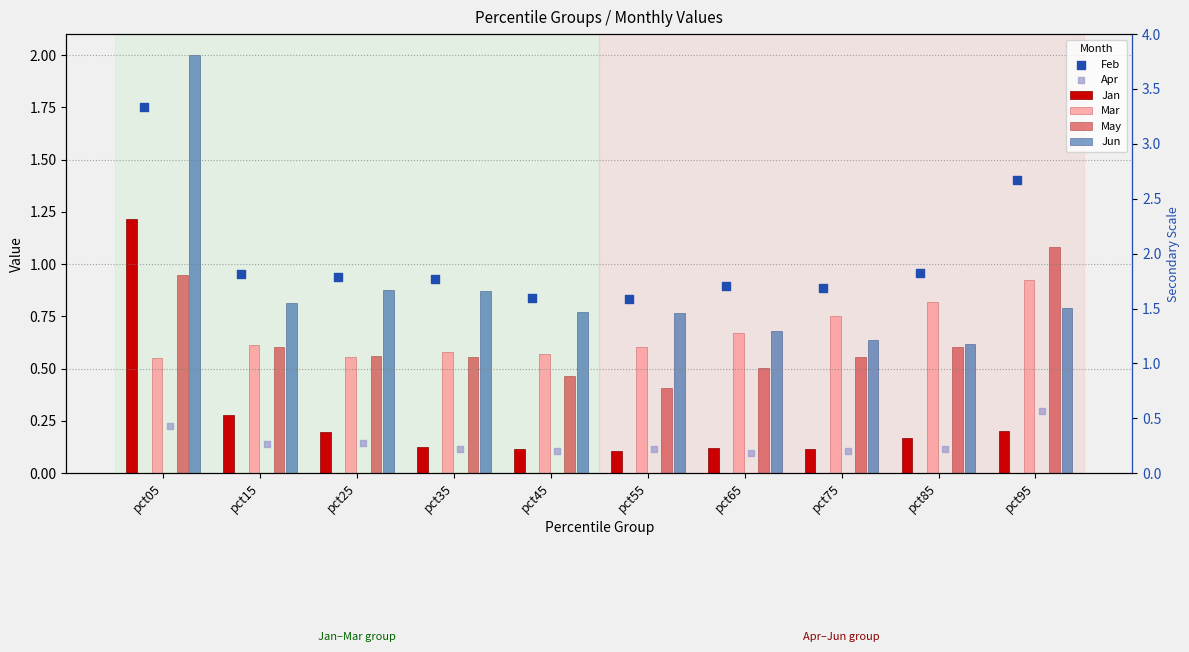

Which series contains the lowest Y value?

Apr